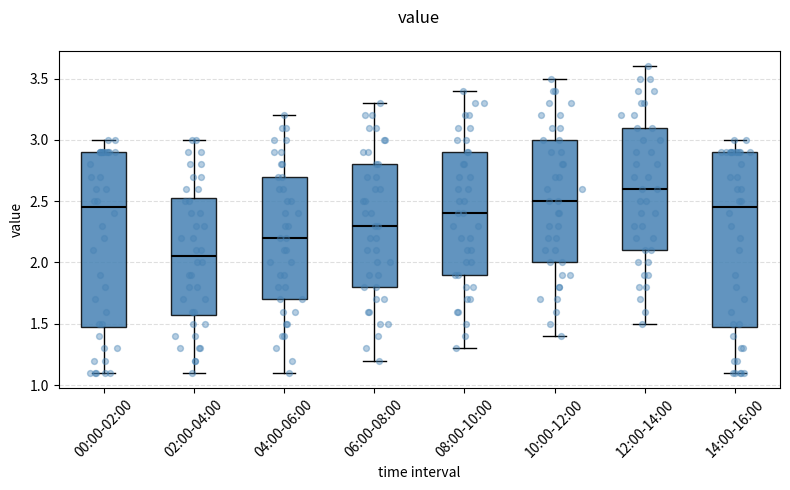

Reading left to right, transcribe this box plot: for each box, give where its median line is, the range the box spans, and where its two whiskers end, as read against the y-axis. The values are not printed on the chart, so give them approximately, as read against the axis.

00:00-02:00: median 2.45, box 1.50 to 2.90, whiskers 1.10 to 3.00
02:00-04:00: median 2.05, box 1.60 to 2.55, whiskers 1.10 to 3.00
04:00-06:00: median 2.20, box 1.70 to 2.70, whiskers 1.10 to 3.20
06:00-08:00: median 2.30, box 1.80 to 2.80, whiskers 1.20 to 3.30
08:00-10:00: median 2.40, box 1.90 to 2.90, whiskers 1.30 to 3.40
10:00-12:00: median 2.50, box 2.00 to 3.00, whiskers 1.40 to 3.50
12:00-14:00: median 2.60, box 2.10 to 3.10, whiskers 1.50 to 3.60
14:00-16:00: median 2.45, box 1.50 to 2.90, whiskers 1.10 to 3.00